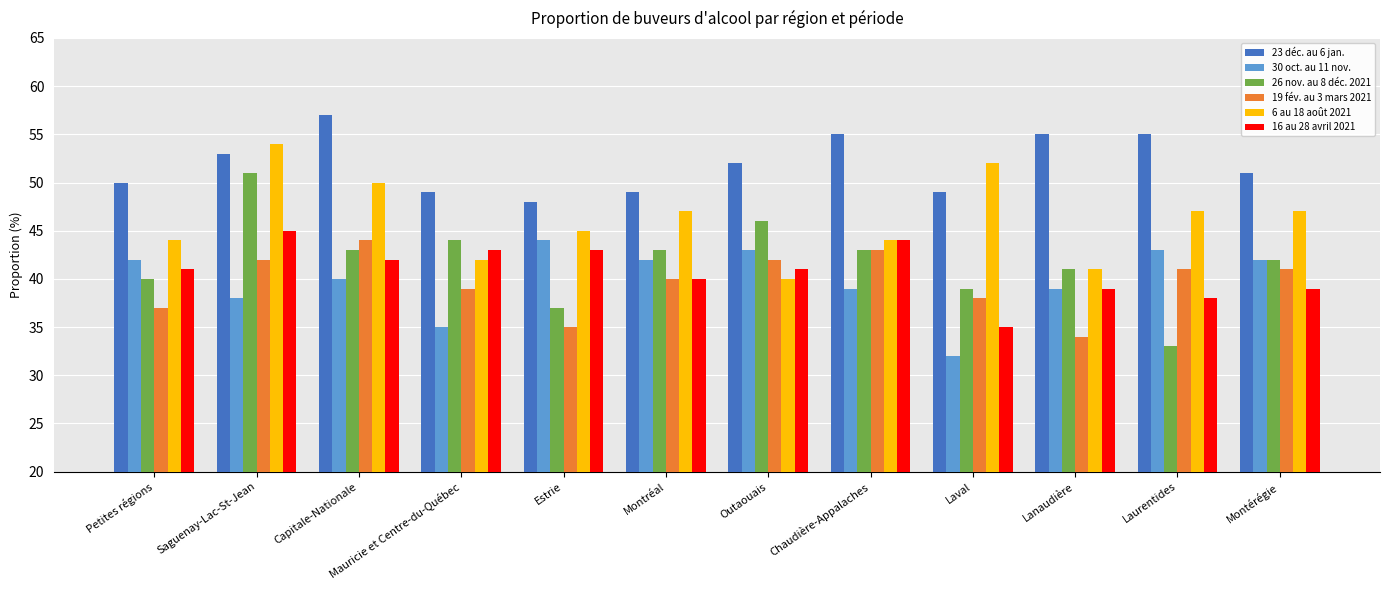

At which label does 26 nov. au 8 déc. 2021 reach its minimum?

Laurentides